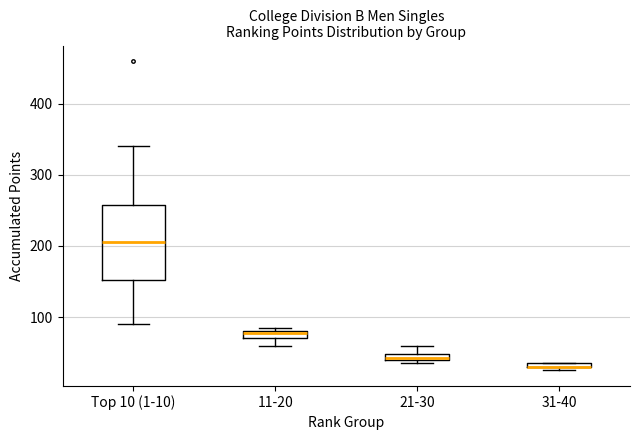

Comparing the boxes themselves (not the whiskers), which one is the tallest?

Top 10 (1-10)